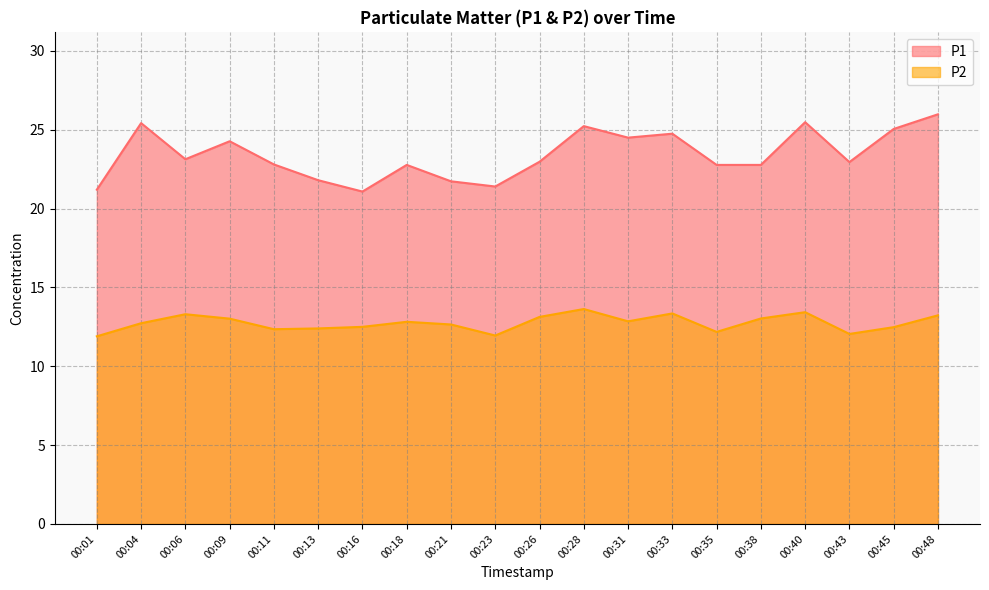

Rank the series at 00:23 from lowest to highest value.

P2, P1